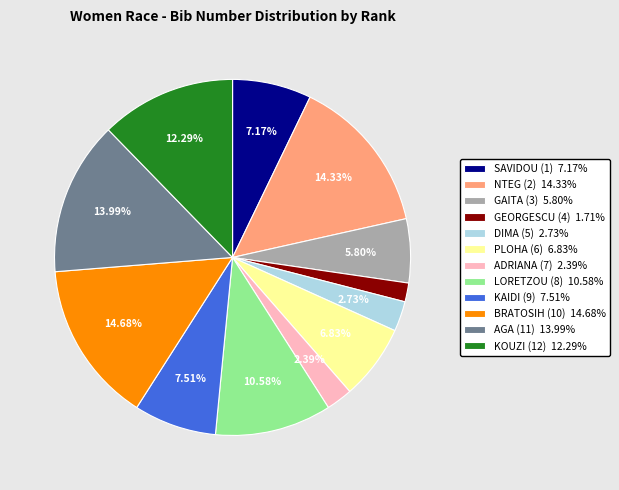

To the nearest percent, what portion does PLOHA (6) represent?

7%